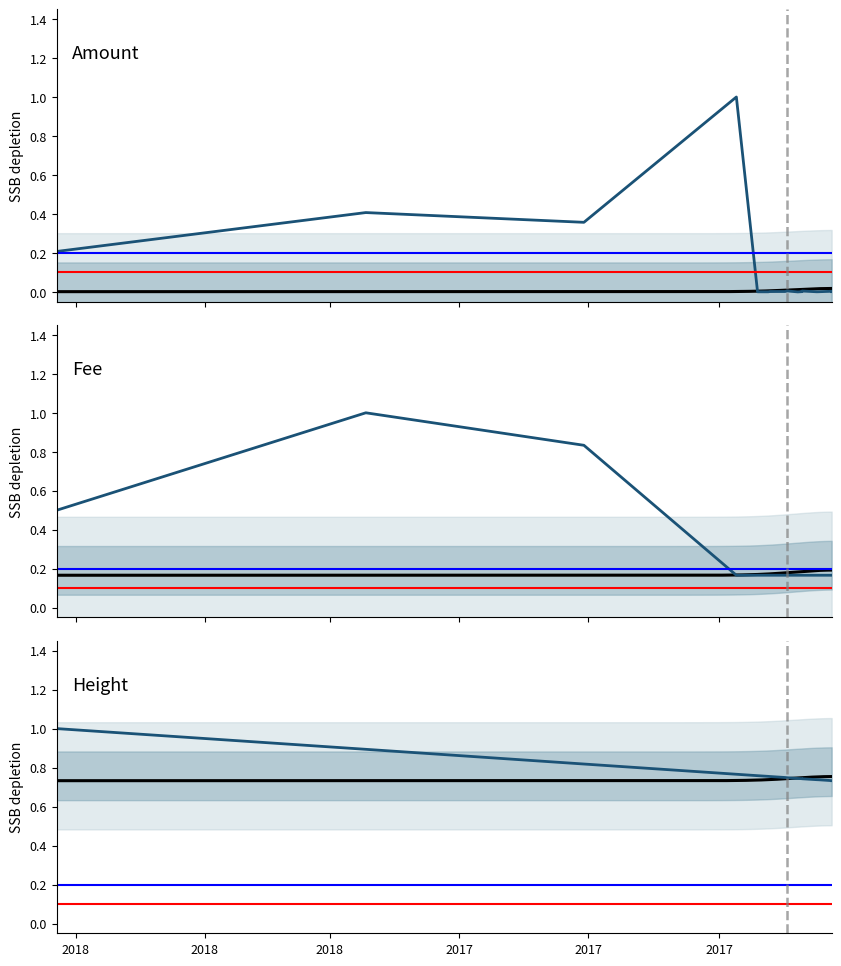

Count the number of data series in this chart.

3